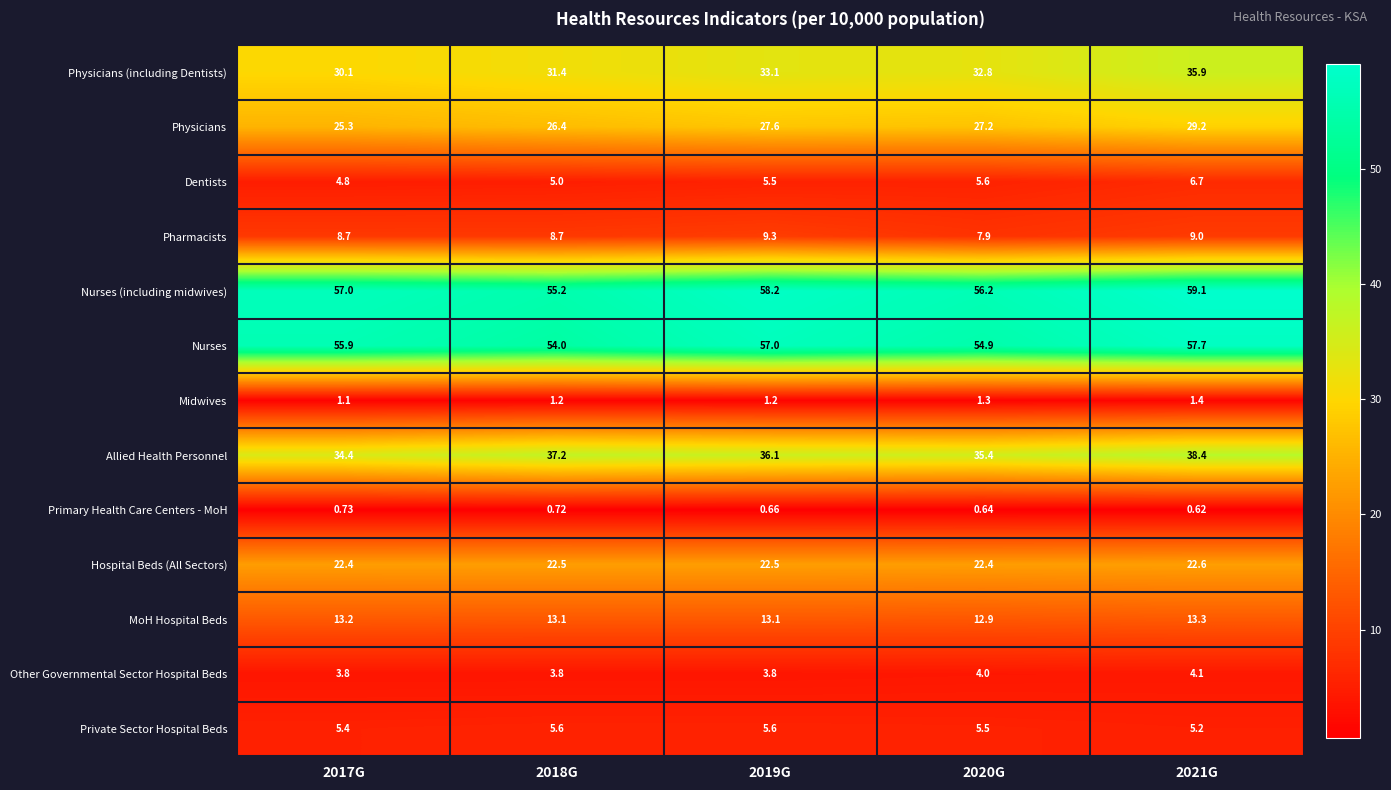

At 2021G, list the series in order from smallest to largest.

Primary Health Care Centers - MoH, Midwives, Other Governmental Sector Hospital Beds, Private Sector Hospital Beds, Dentists, Pharmacists, MoH Hospital Beds, Hospital Beds (All Sectors), Physicians, Physicians (including Dentists), Allied Health Personnel, Nurses, Nurses (including midwives)